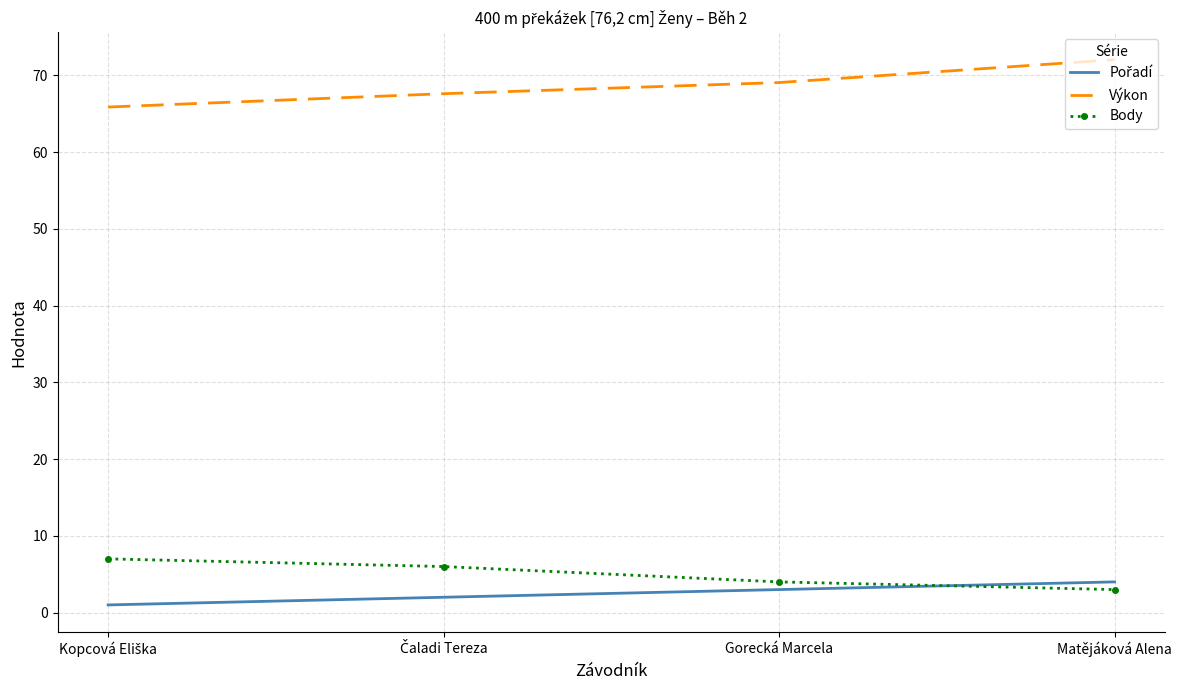

What is the difference between the highest and lowest values at Matějáková Alena?

69.0